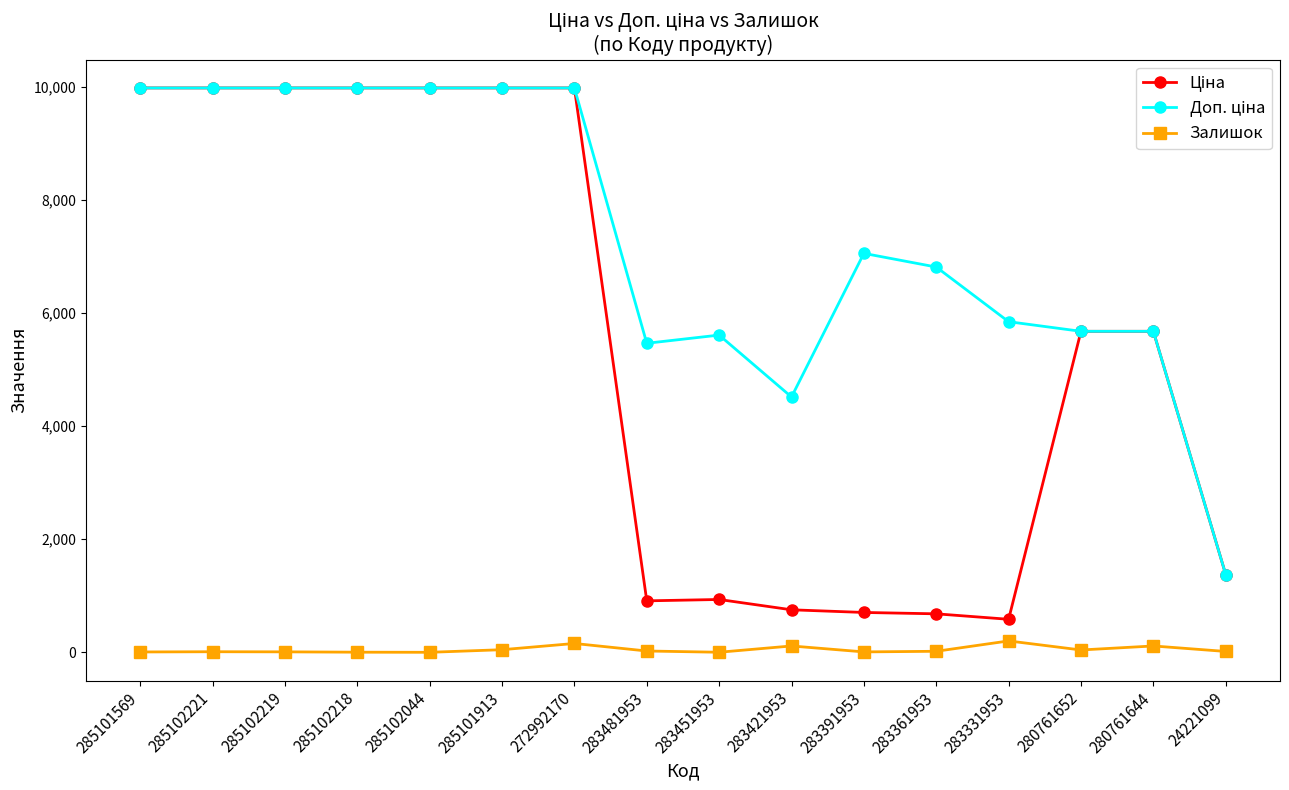

Does the chart have visible grid lines?

No